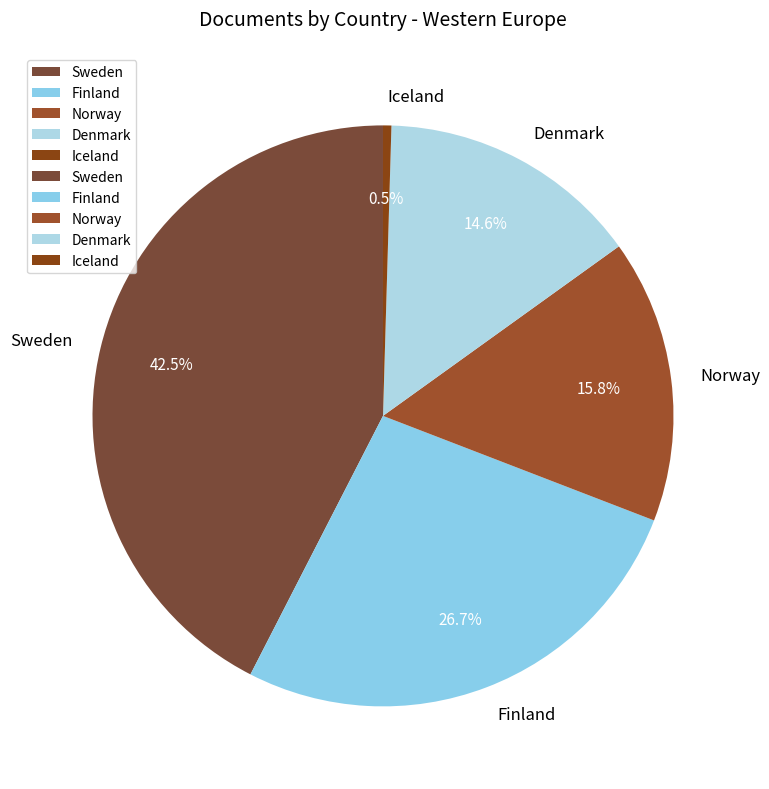

To the nearest percent, what is the average slice percentage?

20%